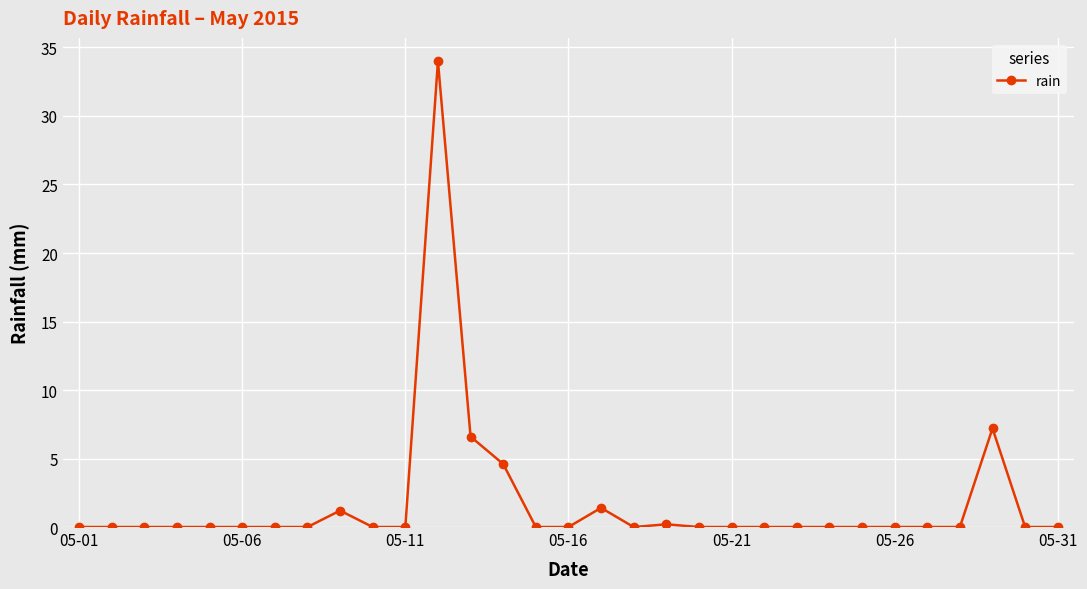

What is the difference between the second highest and second lowest values?

7.2